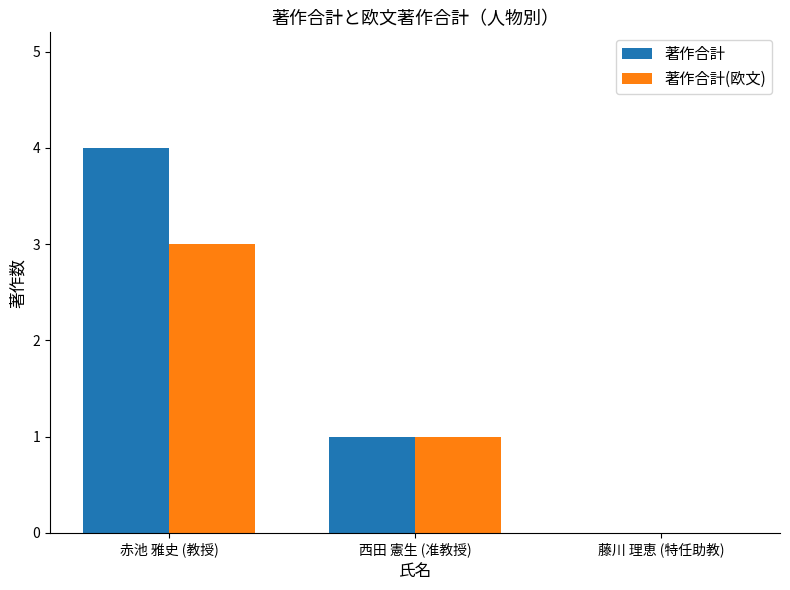

True or false: 著作合計(欧文) has a value of 1 at 赤池 雅史 (教授).

False